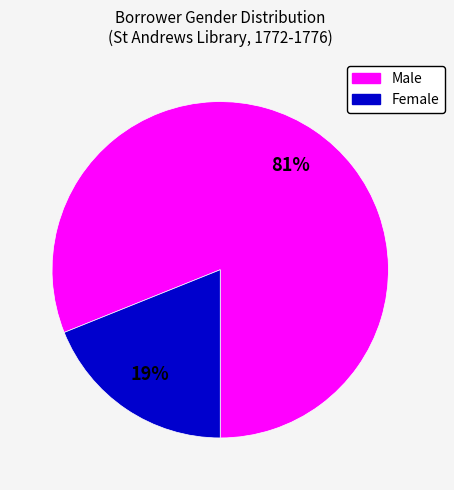

Combined, do Male and Female account for over 50%?

Yes